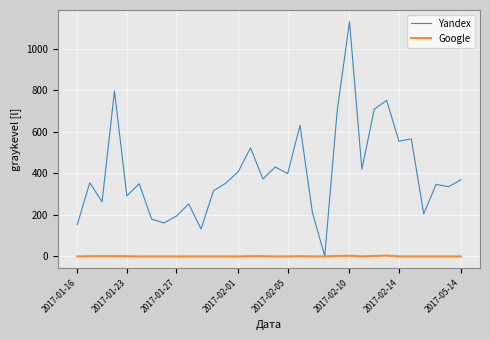

Does the chart display data point markers on the line(s)?

No